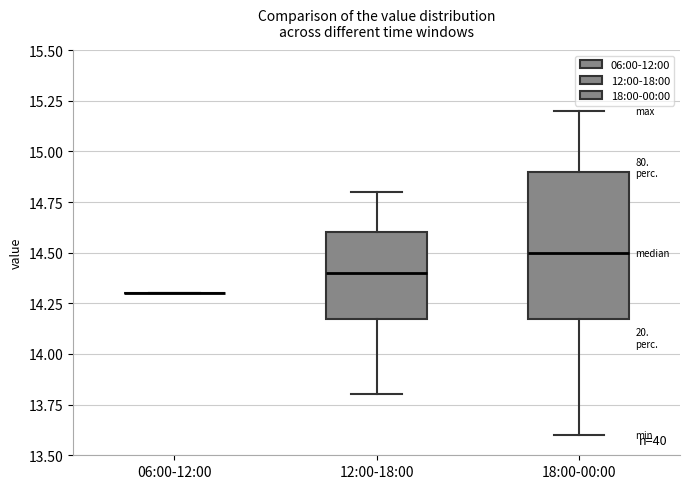

Reading left to right, transcribe this box plot: for each box, give where its median line is, the range the box spans, and where its two whiskers end, as read against the y-axis. The values are not printed on the chart, so give them approximately, as read against the axis.

06:00-12:00: box collapsed to a line at 14.3, whiskers 14.3 to 14.3
12:00-18:00: median 14.4, box 14.2 to 14.6, whiskers 13.8 to 14.8
18:00-00:00: median 14.5, box 14.2 to 14.9, whiskers 13.6 to 15.2